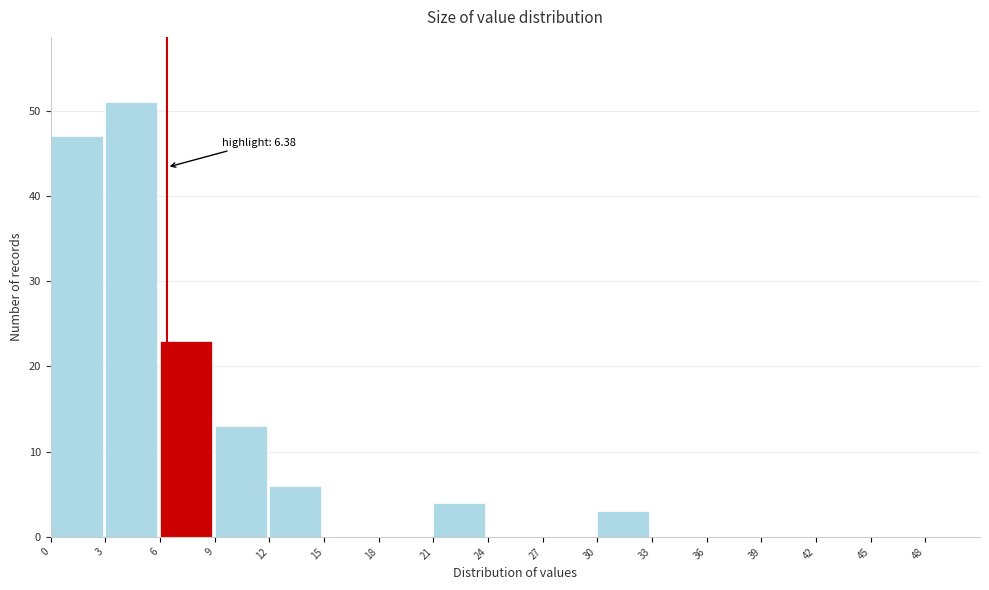

Which range on the x-axis has the tallest bar?

3 to 6